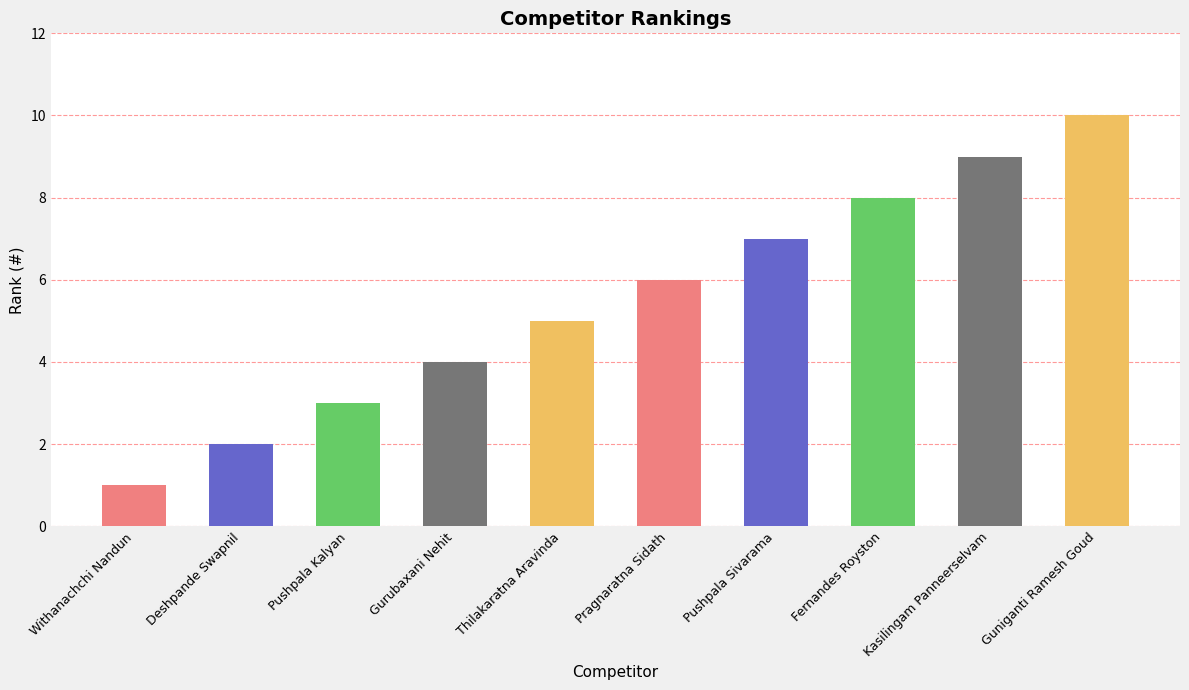

What is the greatest value displayed?

10